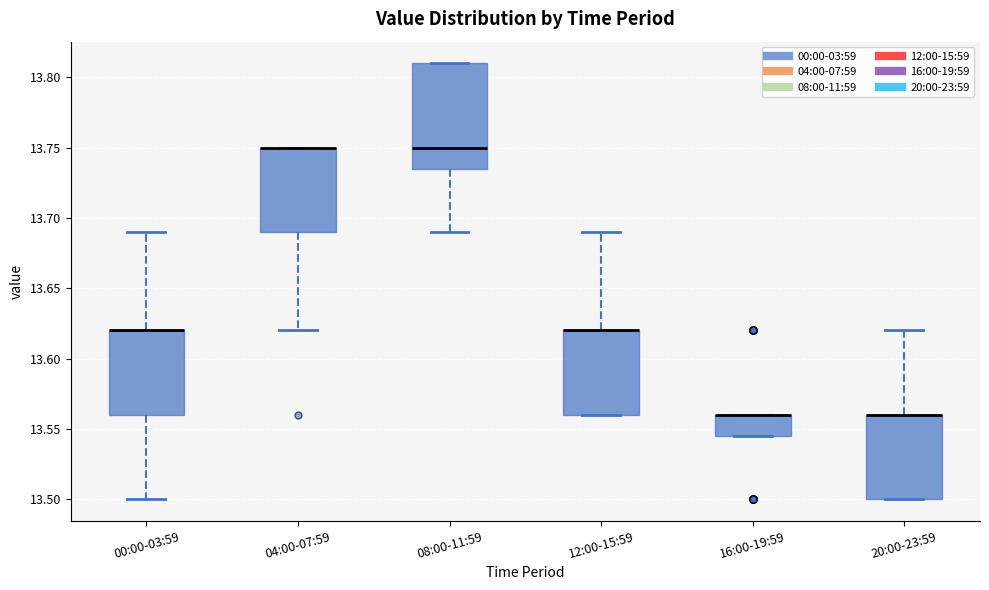

Comparing the boxes themselves (not the whiskers), which one is the tallest?

08:00-11:59